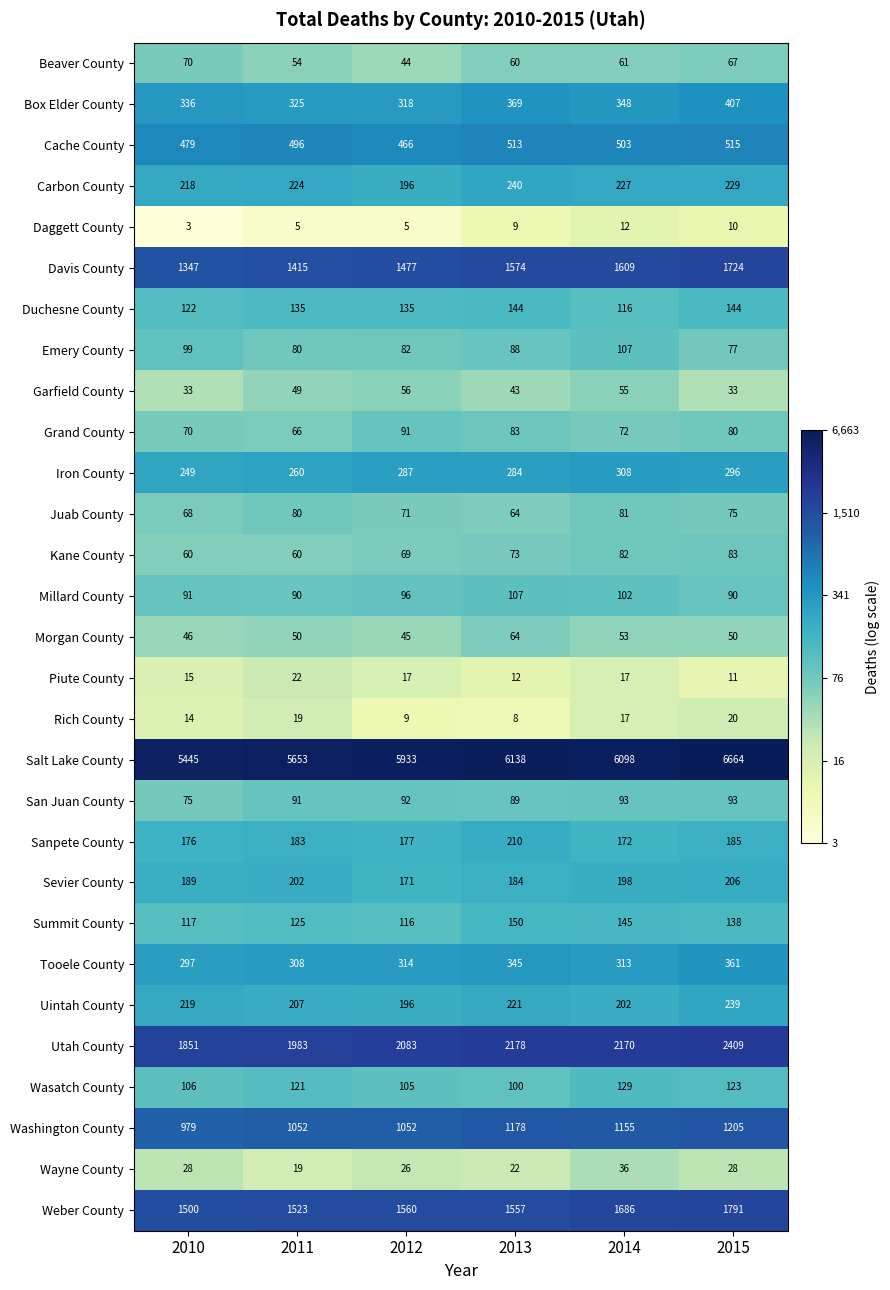

What is the spread (max minus min) of values at 2015?

6654